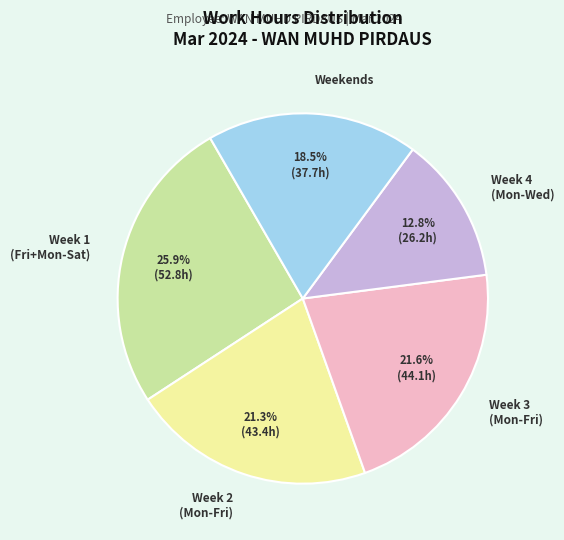

What is the ratio of the value at Week 1 (Fri+Mon-Sat) to the value at Week 2 (Mon-Fri)?

1.2